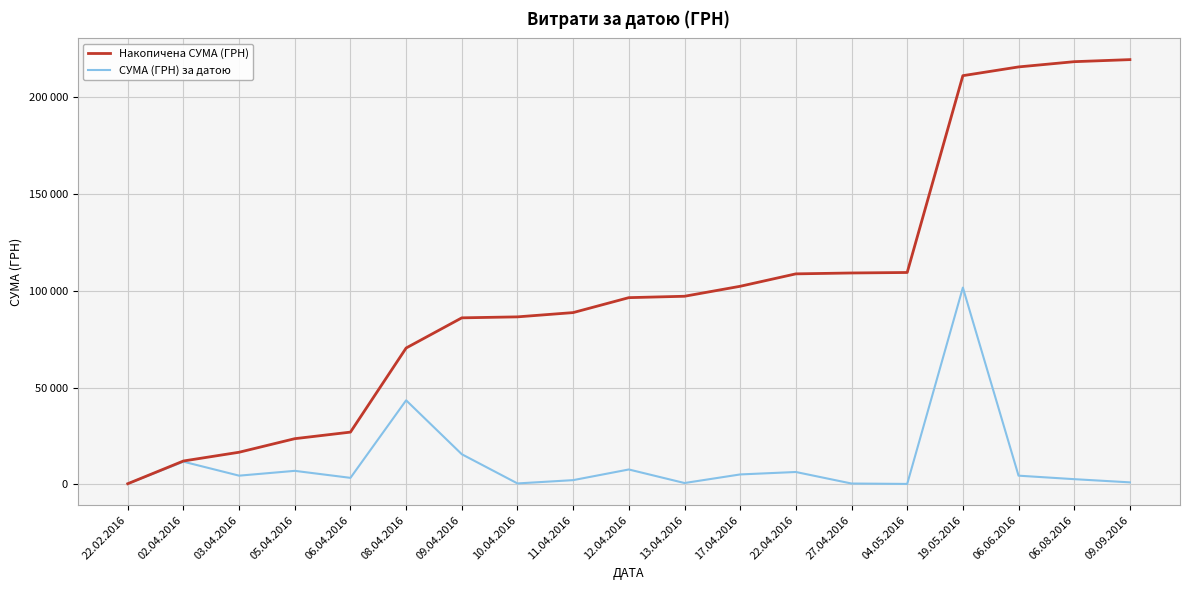

What is the value of the СУМА (ГРН) за датою point at the 3rd from the left?

4516.0